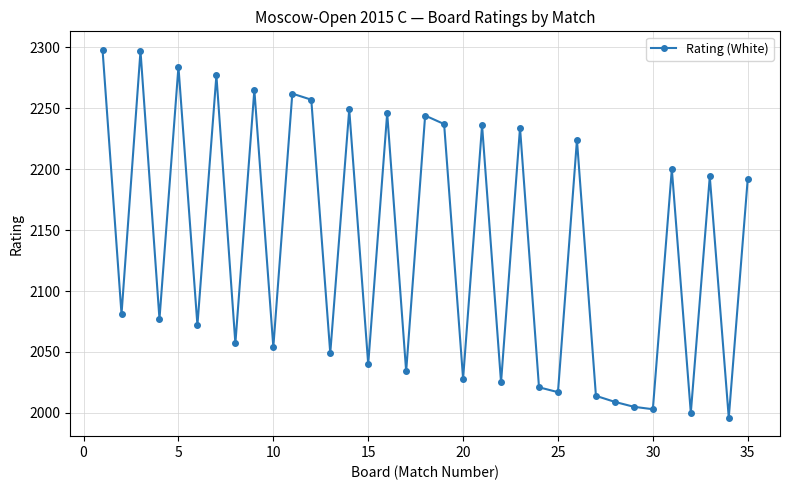

What is the value of the 16th point from the left?

2246